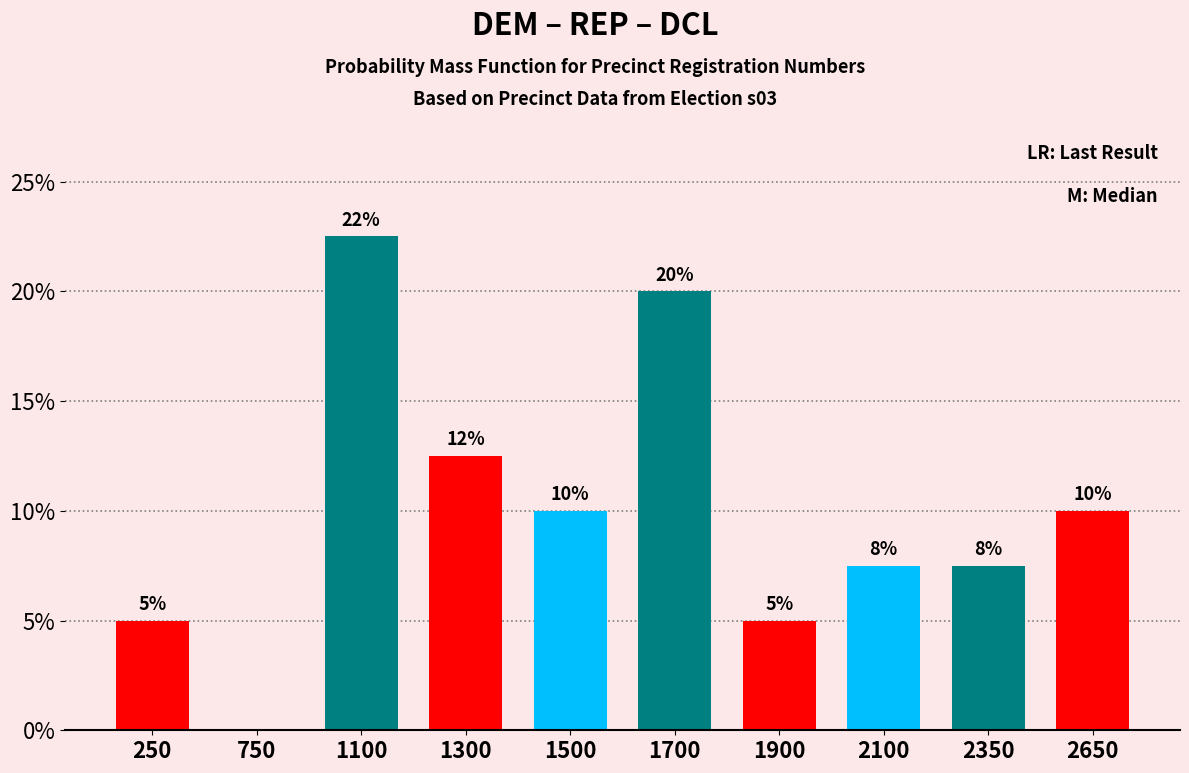

Between 750 and 1300, which is larger?

1300